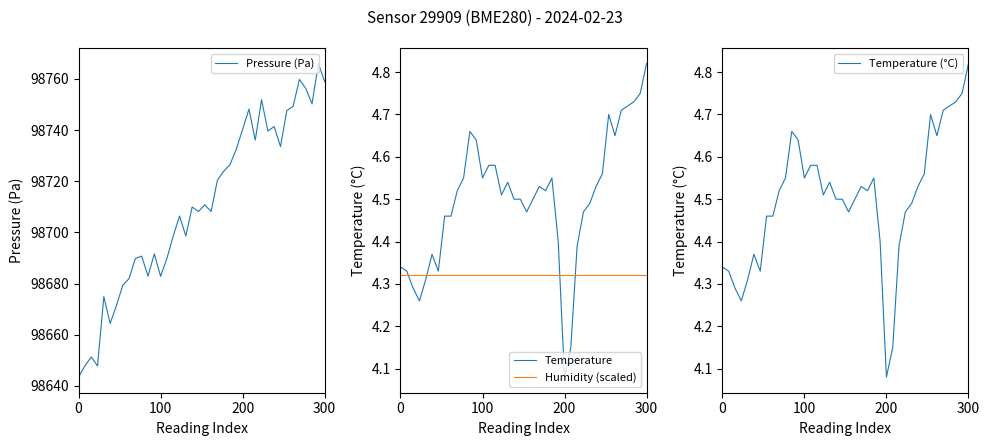

At which label is Temperature closest to 4?

200